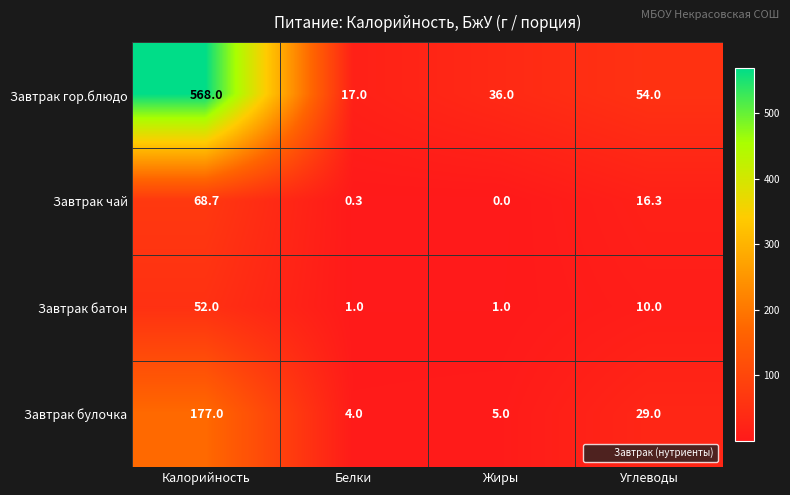

What is the difference between the Завтрак гор.блюдо values at Жиры and Калорийность?

532.0